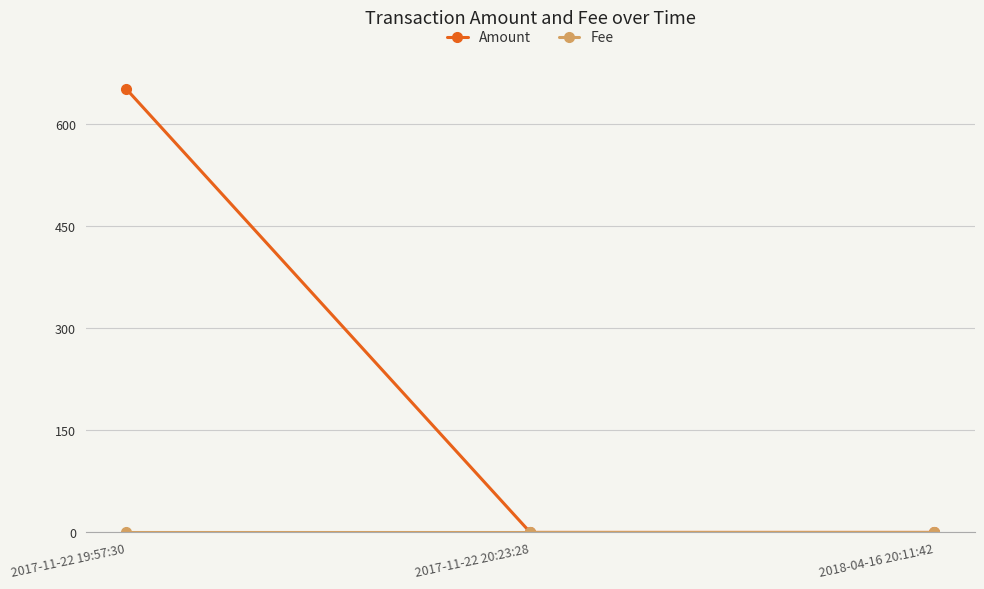

True or false: Amount has a value of 0 at 2017-11-22 20:23:28.

True